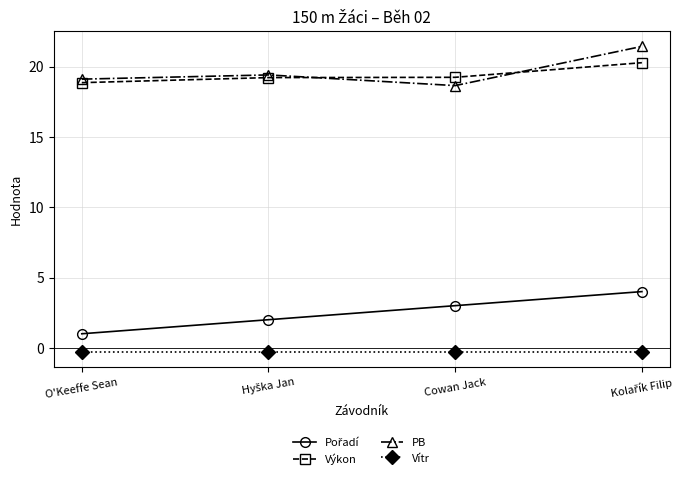

True or false: PB and Vítr cross at least once.

False